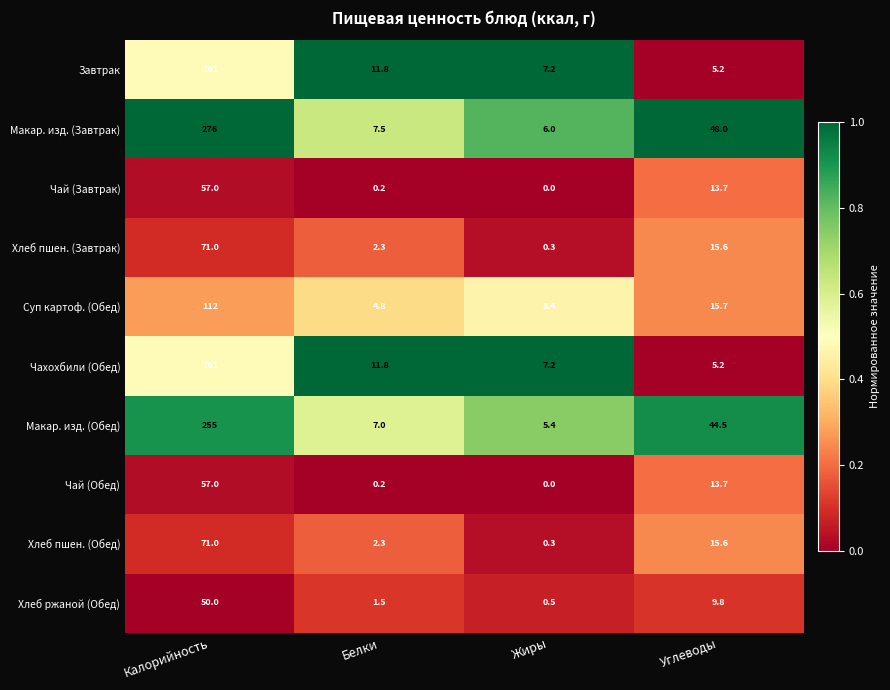

What is the difference between the maximum and minimum values in the Хлеб пшен. (Обед) series?

70.7